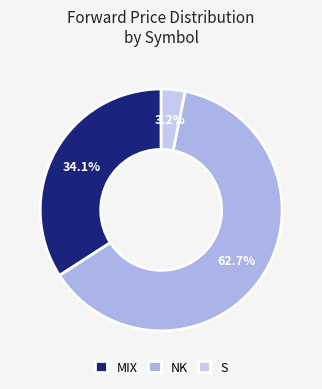

To the nearest percent, what is the combined percentage of NK and S?

66%